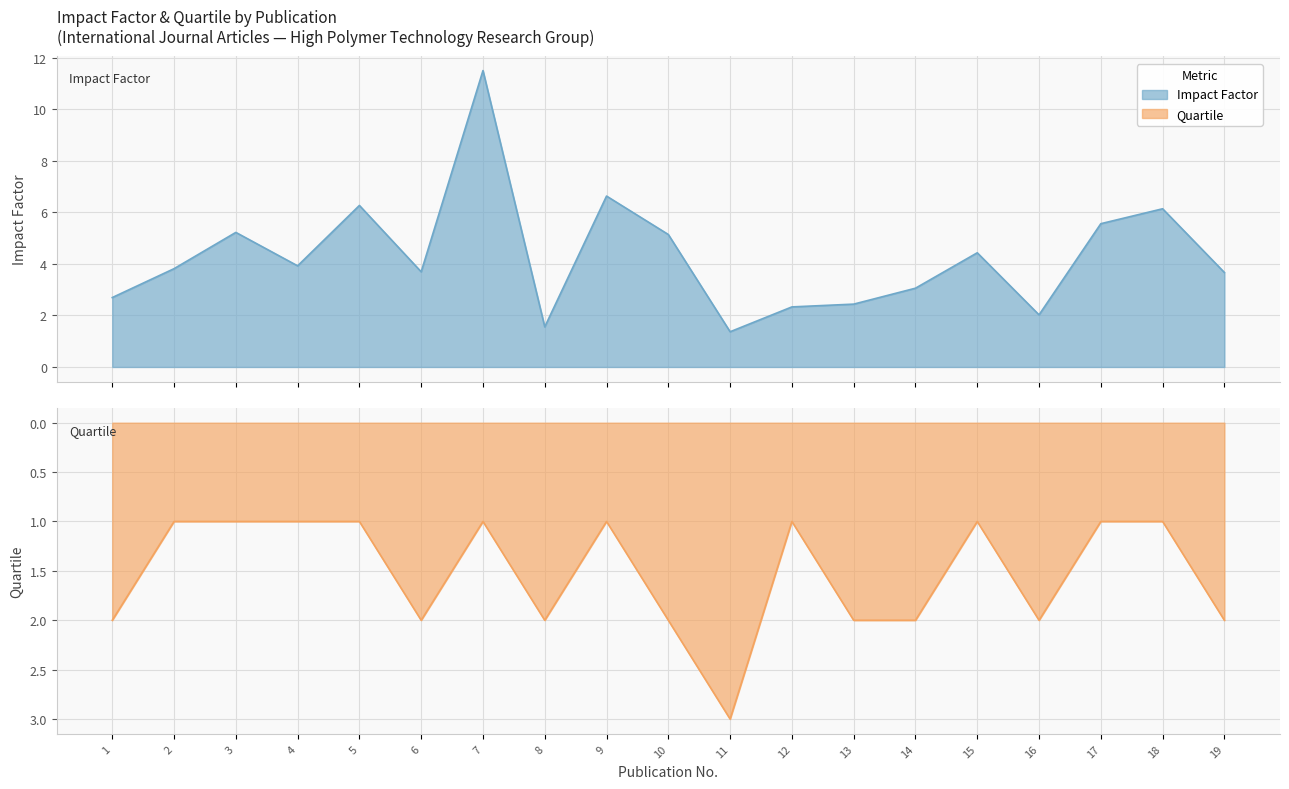

The Impact Factor series shows 5.1 at 10. True or false?

True